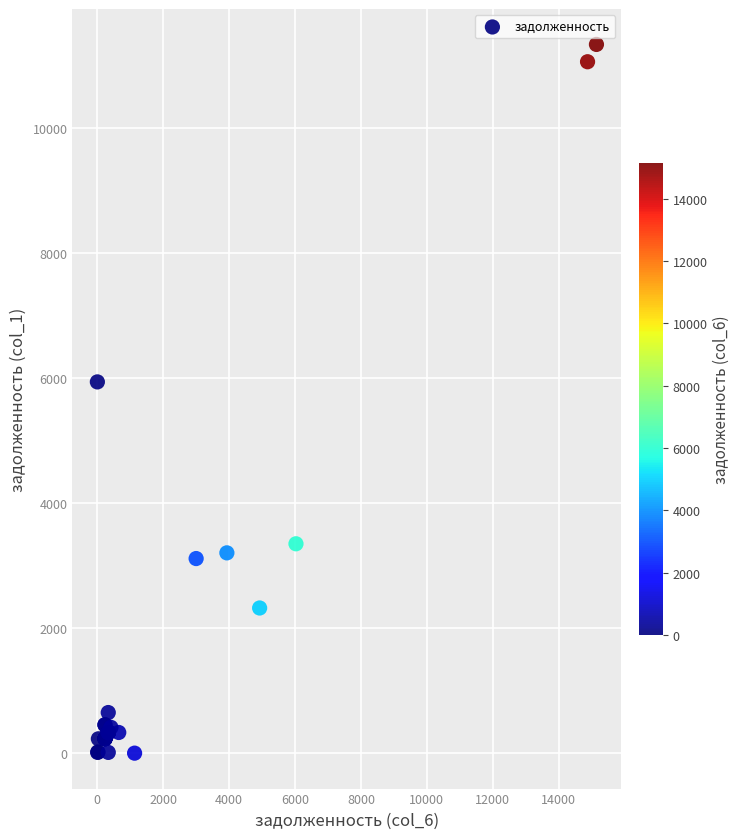

What Y value in the scatter plot is closest to 5664?

5934.0